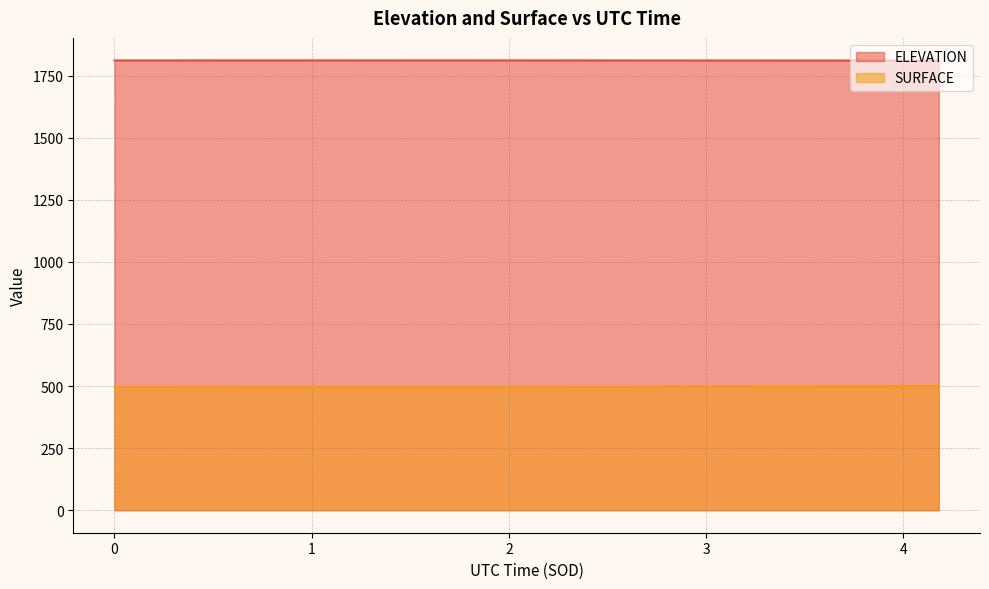

True or false: SURFACE and ELEVATION intersect in this chart.

False